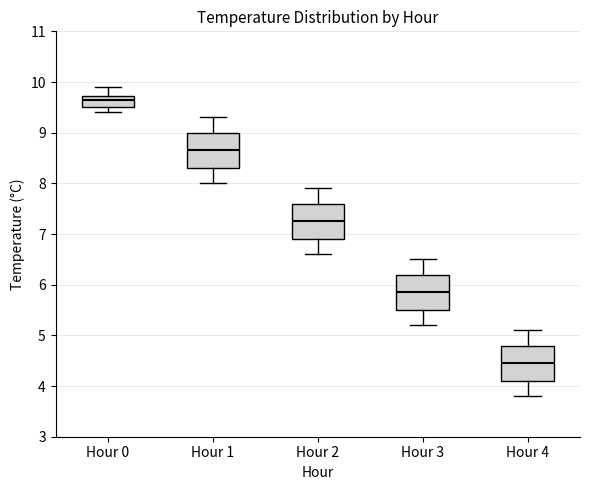

Which box has the lowest median line?

Hour 4